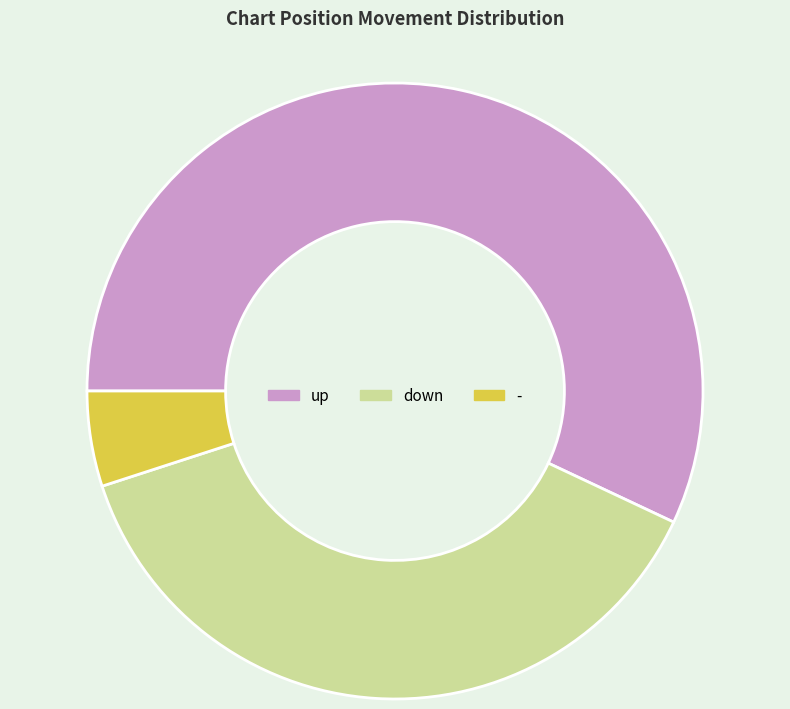

Approximately how many times larger is the value at up compared to down?

1.5